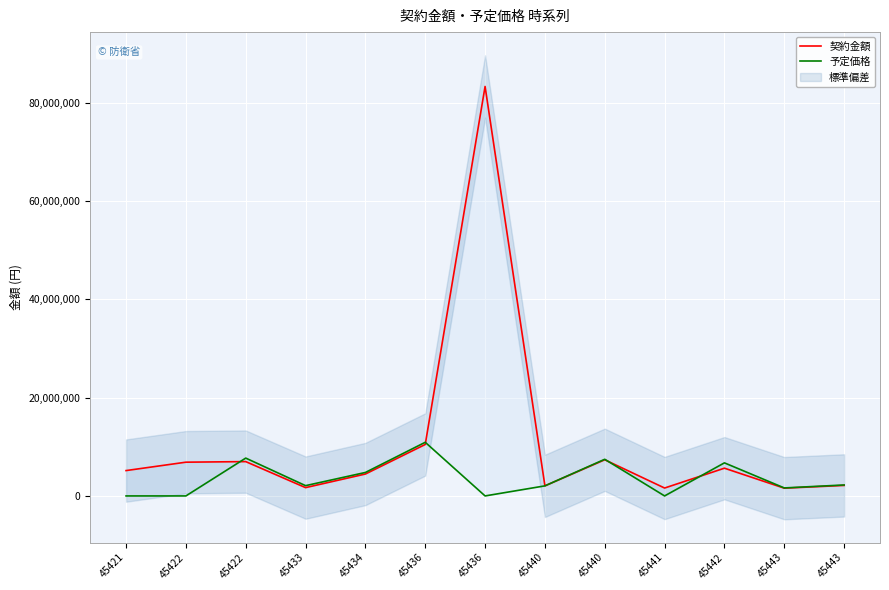

How many lines are shown in the chart?

2